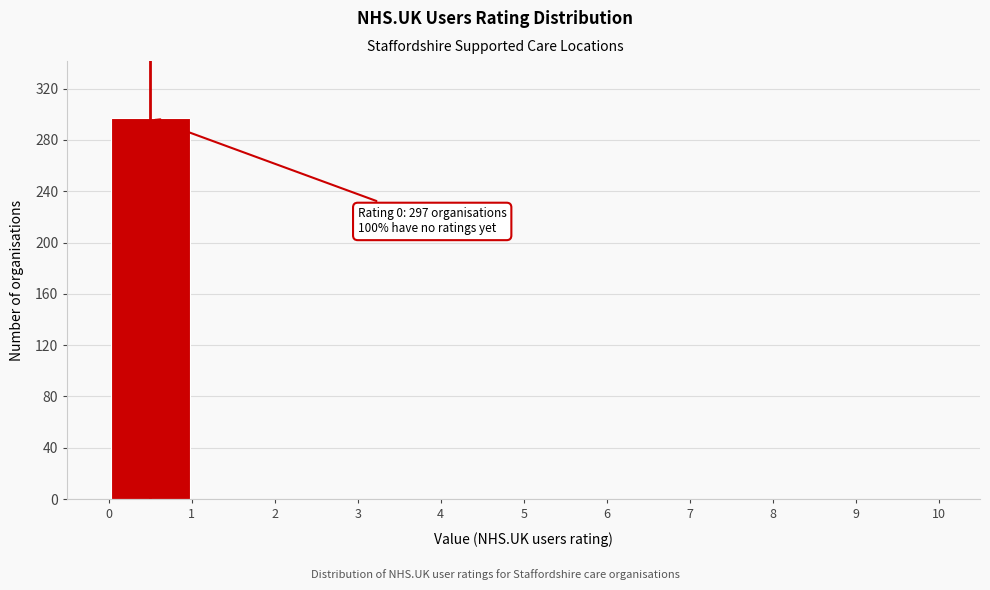

Over which range of the x-axis is the bar tallest?

0 to 1